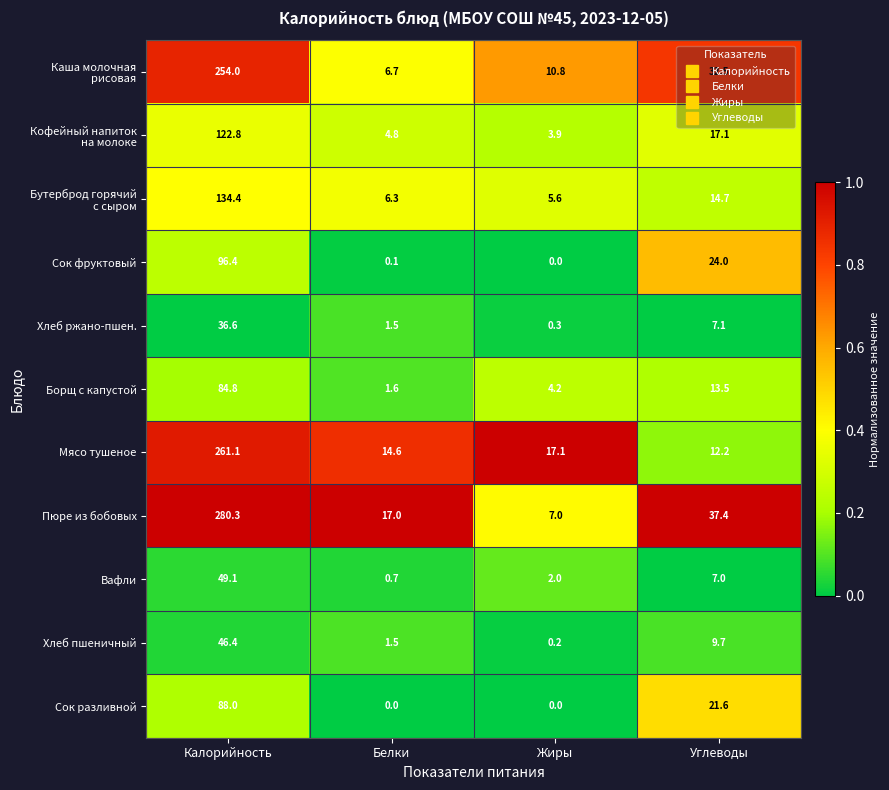

What is the spread (max minus min) of values at Жиры?

17.1